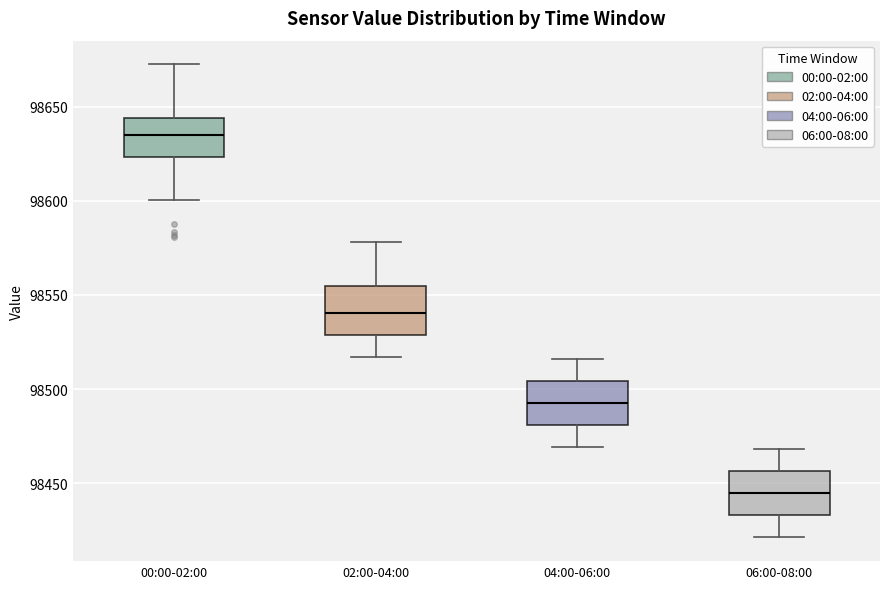

Reading left to right, read every box against the y-axis: the position of its median line, the range the box covers, and the ends of its whiskers. The values are not printed on the chart, so give them approximately, as read against the axis.

00:00-02:00: median 98635, box 98625 to 98645, whiskers 98600 to 98670
02:00-04:00: median 98540, box 98530 to 98555, whiskers 98515 to 98580
04:00-06:00: median 98495, box 98480 to 98505, whiskers 98470 to 98515
06:00-08:00: median 98445, box 98435 to 98455, whiskers 98420 to 98470